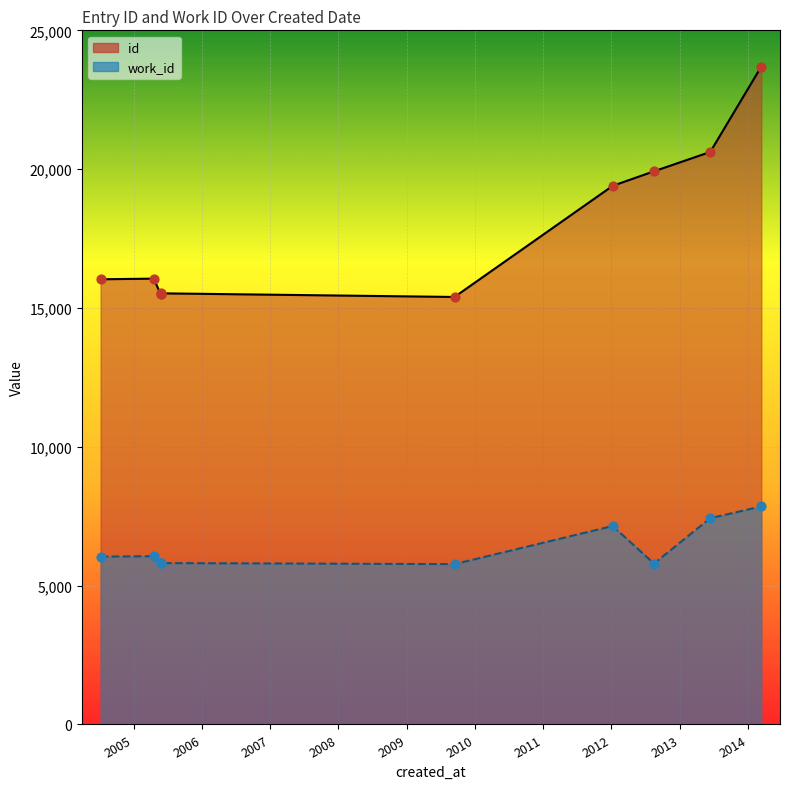

What are all the series names shown in the legend?

id, work_id